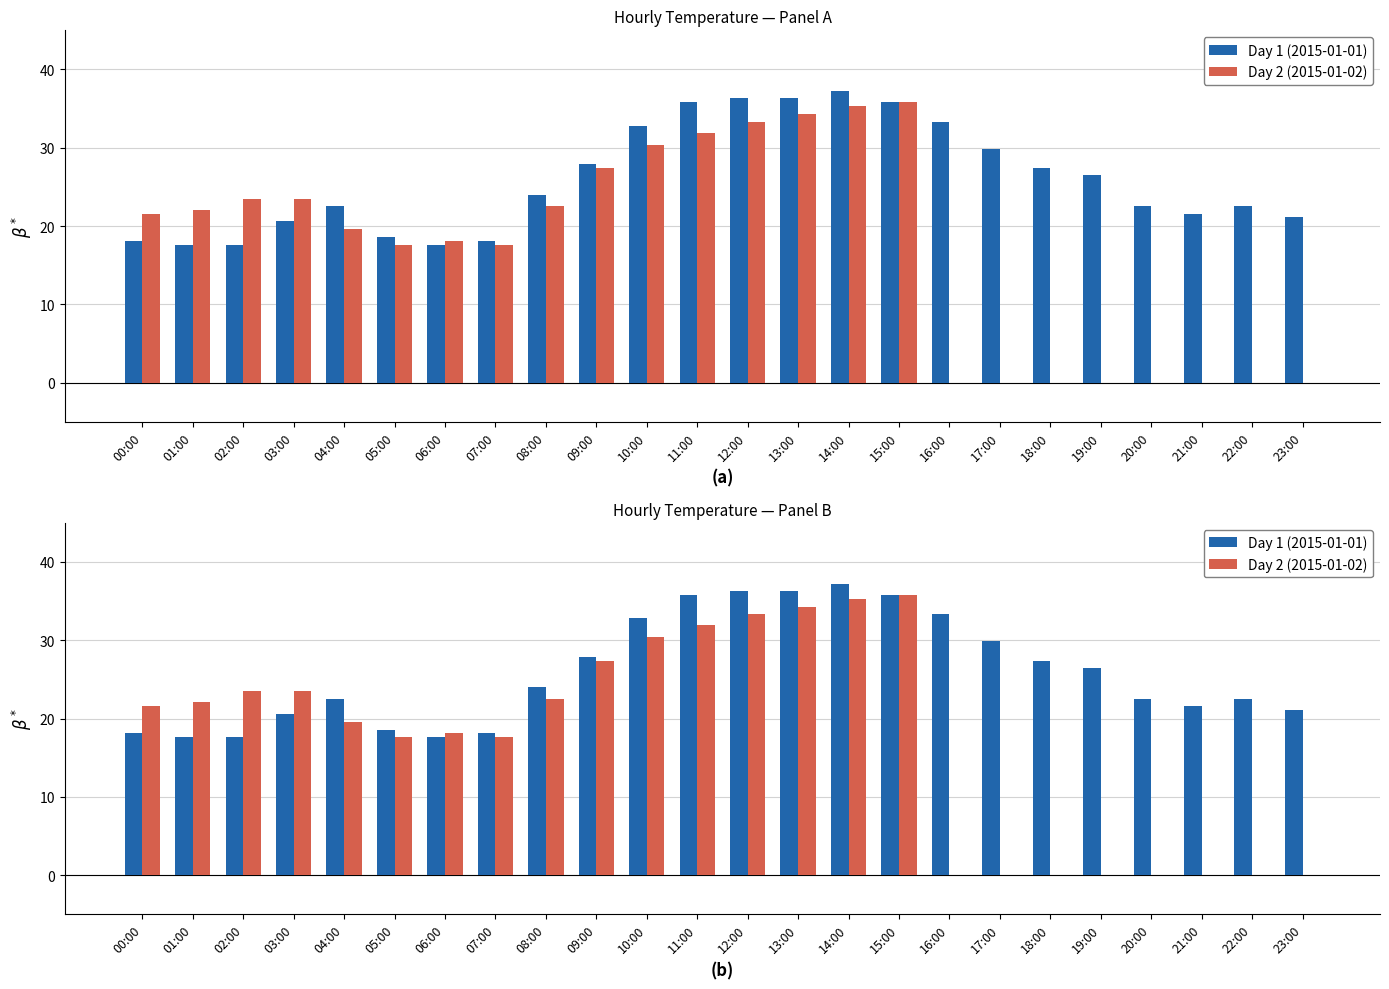

Reading left to right, what are all the values shown in this chart?

Day 1 (2015-01-01): 00:00=18.1	01:00=17.6	02:00=17.6	03:00=20.6	04:00=22.5	05:00=18.6	06:00=17.6	07:00=18.1	08:00=24.0	09:00=27.9	10:00=32.8	11:00=35.8	12:00=36.3	13:00=36.3	14:00=37.2	15:00=35.8	16:00=33.3	17:00=29.9	18:00=27.4	19:00=26.5	20:00=22.5	21:00=21.6	22:00=22.5	23:00=21.1
Day 2 (2015-01-02): 00:00=21.6	01:00=22.1	02:00=23.5	03:00=23.5	04:00=19.6	05:00=17.6	06:00=18.1	07:00=17.6	08:00=22.5	09:00=27.4	10:00=30.4	11:00=31.9	12:00=33.3	13:00=34.3	14:00=35.3	15:00=35.8	16:00=0.0	17:00=0.0	18:00=0.0	19:00=0.0	20:00=0.0	21:00=0.0	22:00=0.0	23:00=0.0